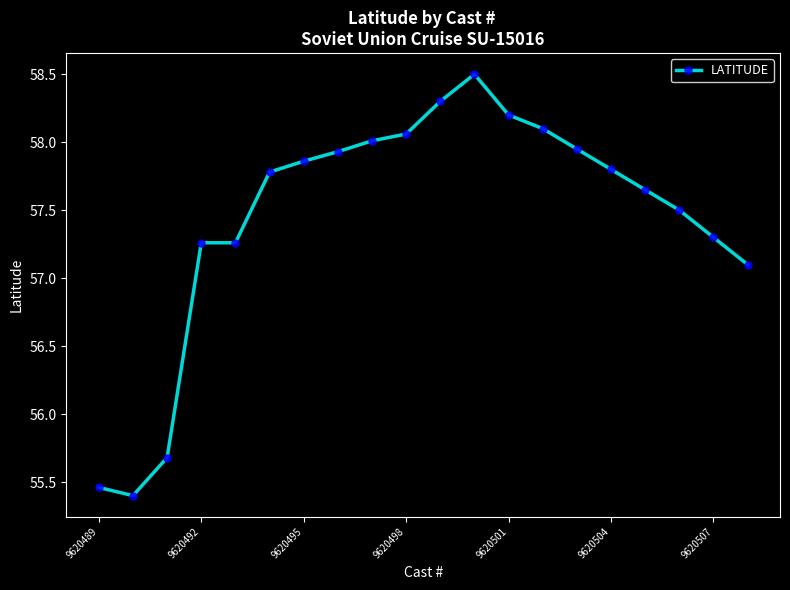

How many lines are shown in the chart?

1